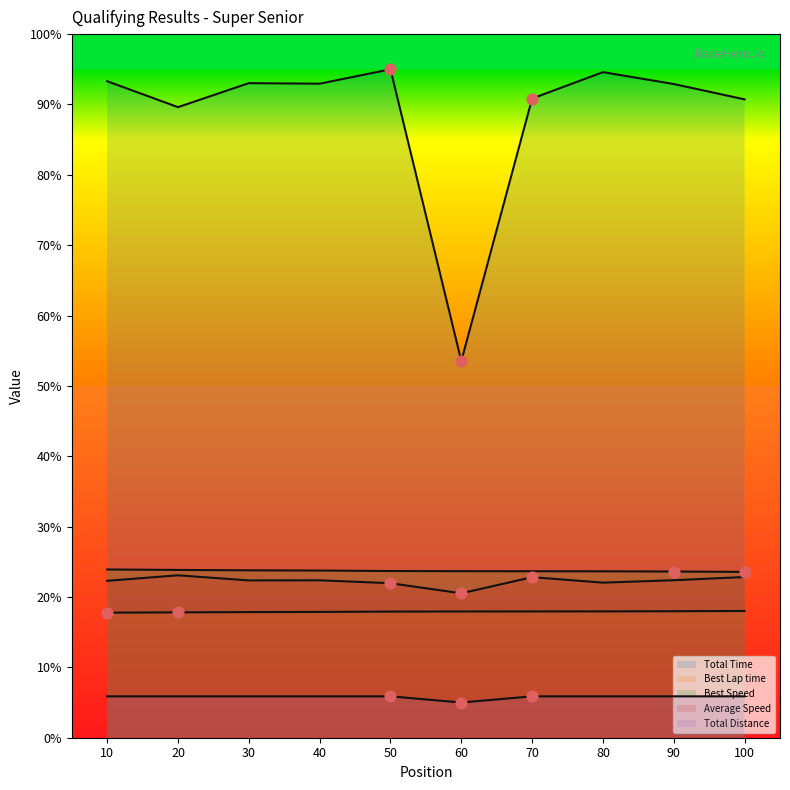

Which series reaches the maximum Y coordinate?

Total Time